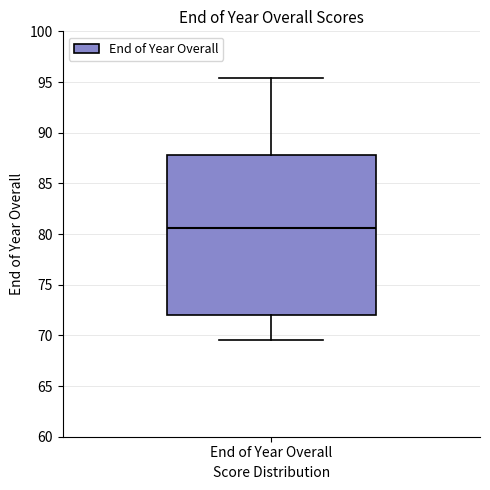

Read this box plot against the y-axis: the position of the median line, the range covered by the box, and the ends of both whiskers. The values are not printed on the chart, so give them approximately, as read against the axis.

median 80.5, box 72.0 to 88.0, whiskers 69.5 to 95.5